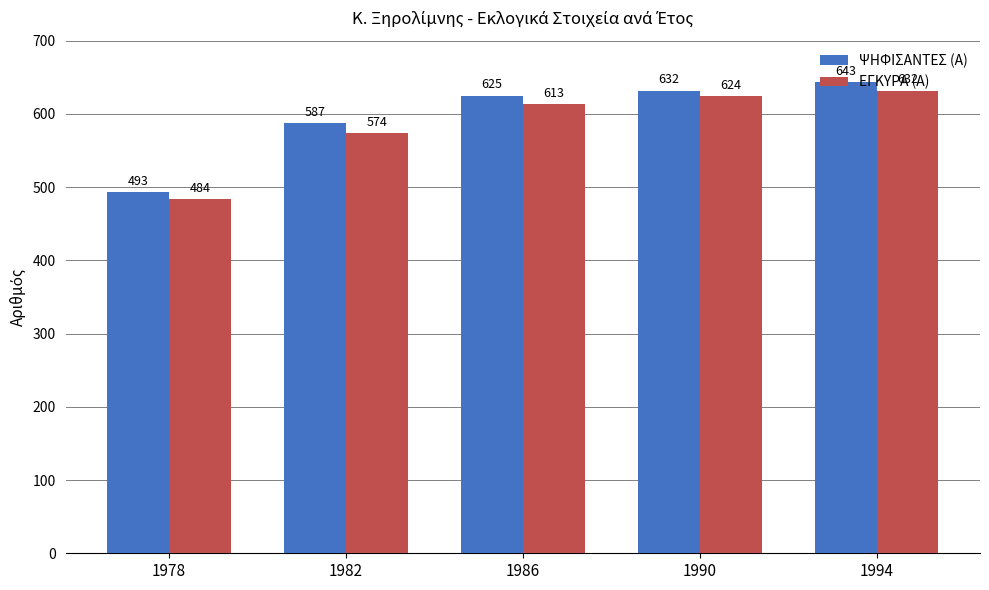

Rank the categories by ΕΓΚΥΡΑ (Α) value from highest to lowest.

1994, 1990, 1986, 1982, 1978